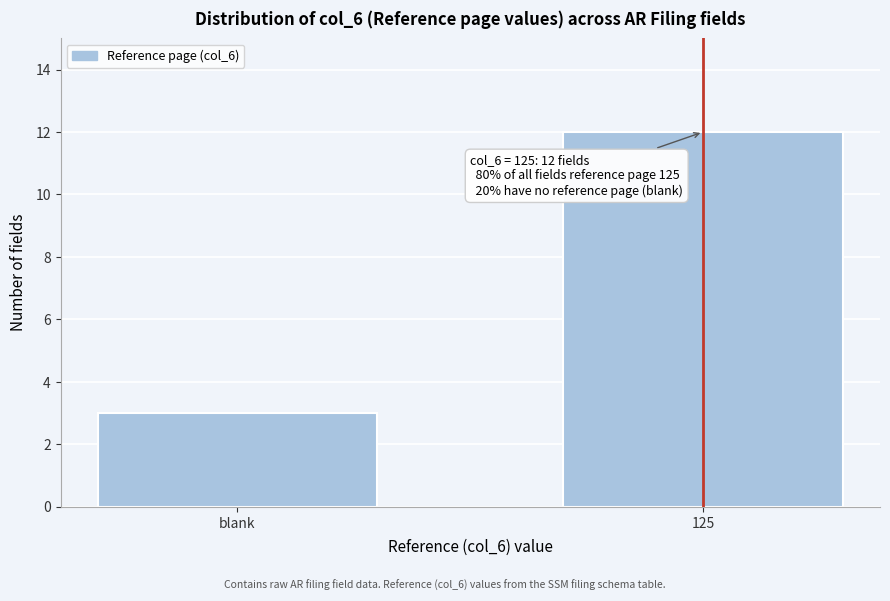

Reading right to left, what are all the values shown in this chart?

125=12	blank=3